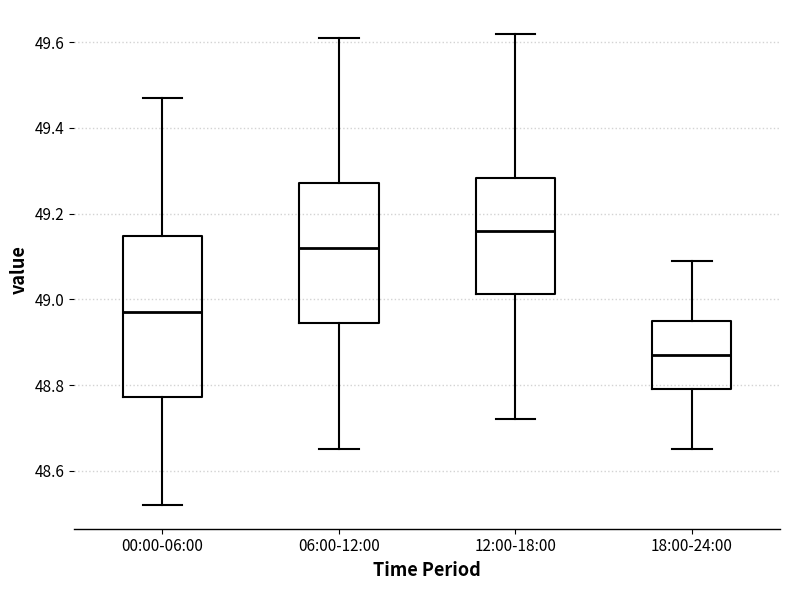

Reading left to right, read every box against the y-axis: the position of its median line, the range the box covers, and the ends of its whiskers. The values are not printed on the chart, so give them approximately, as read against the axis.

00:00-06:00: median 48.98, box 48.78 to 49.14, whiskers 48.52 to 49.48
06:00-12:00: median 49.12, box 48.94 to 49.28, whiskers 48.66 to 49.62
12:00-18:00: median 49.16, box 49.02 to 49.28, whiskers 48.72 to 49.62
18:00-24:00: median 48.88, box 48.80 to 48.96, whiskers 48.66 to 49.10